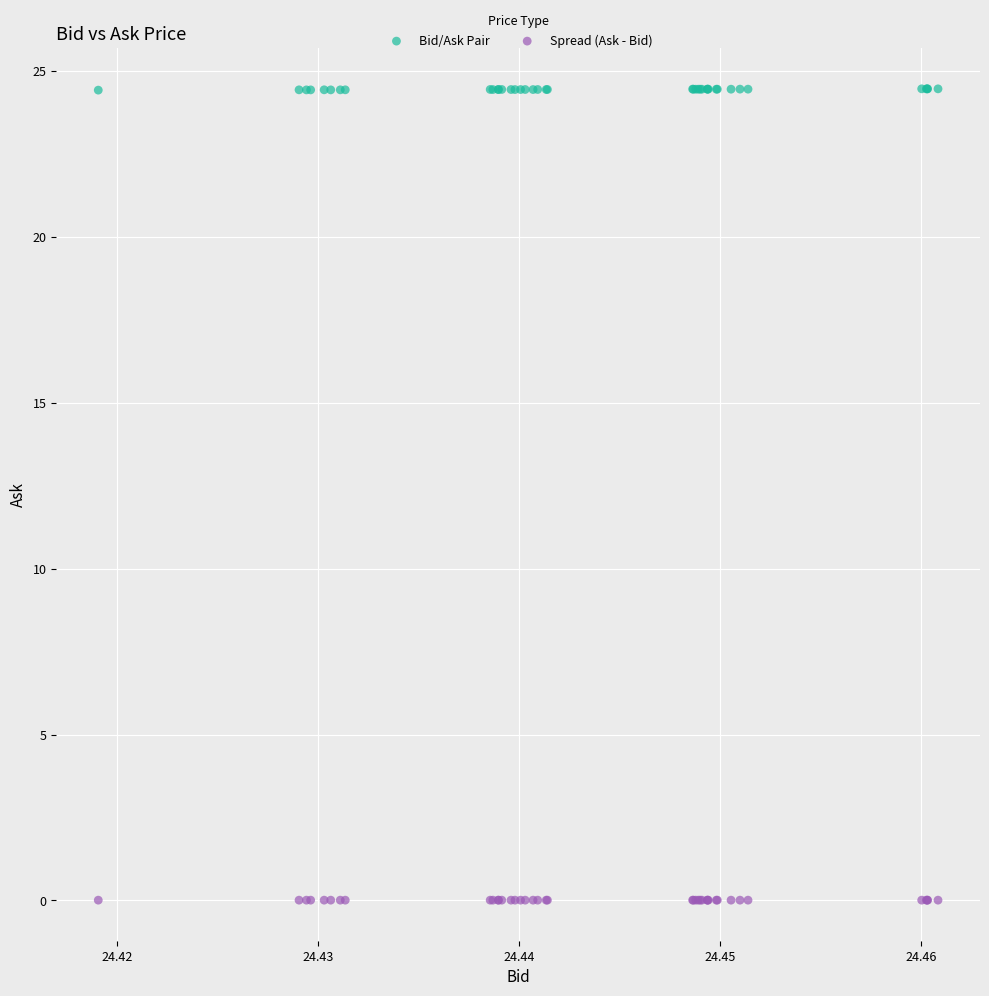

Which series contains the highest Y value?

Bid/Ask Pair